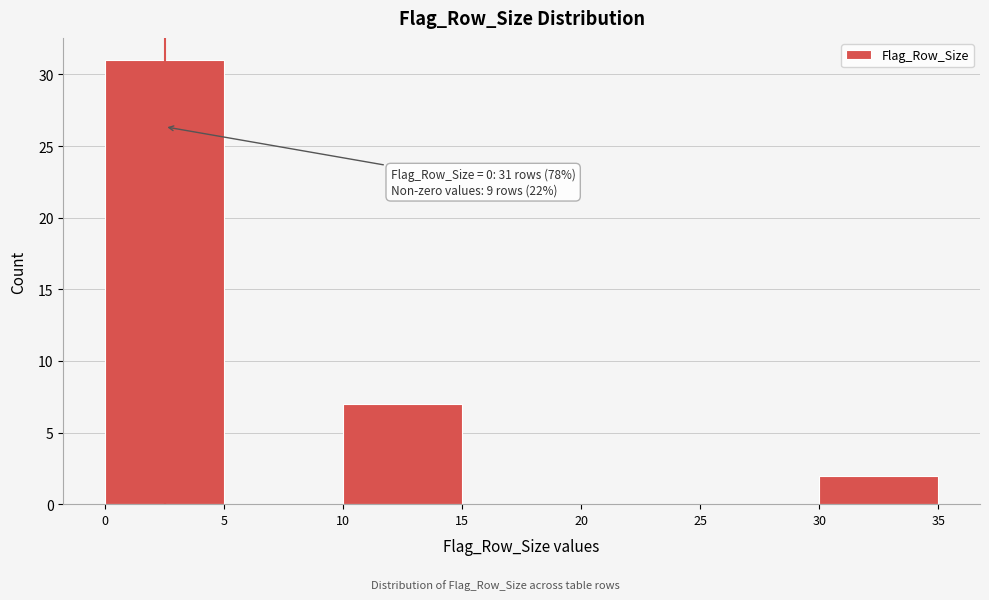

Over which range of the x-axis is the bar tallest?

0 to 5